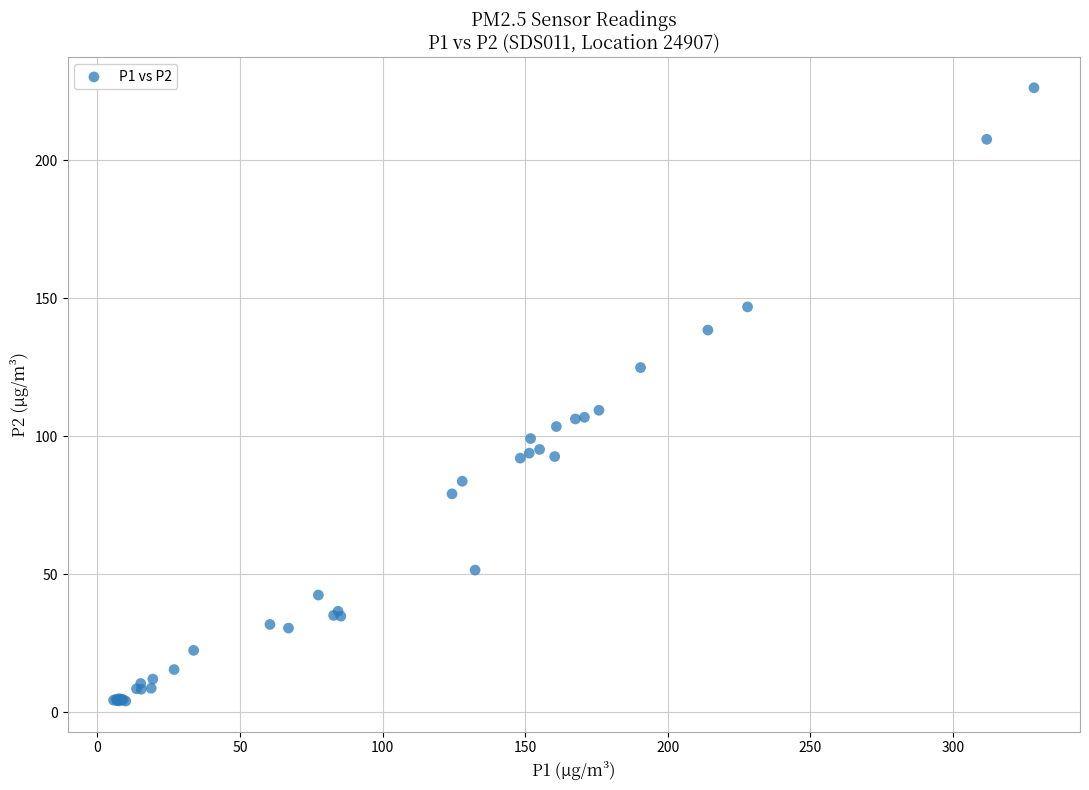

What Y value in the scatter plot is closest to 115?

109.4